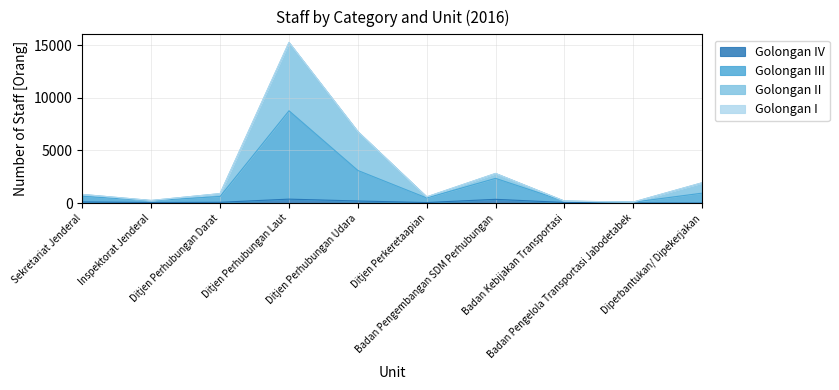

How many lines are shown in the chart?

4